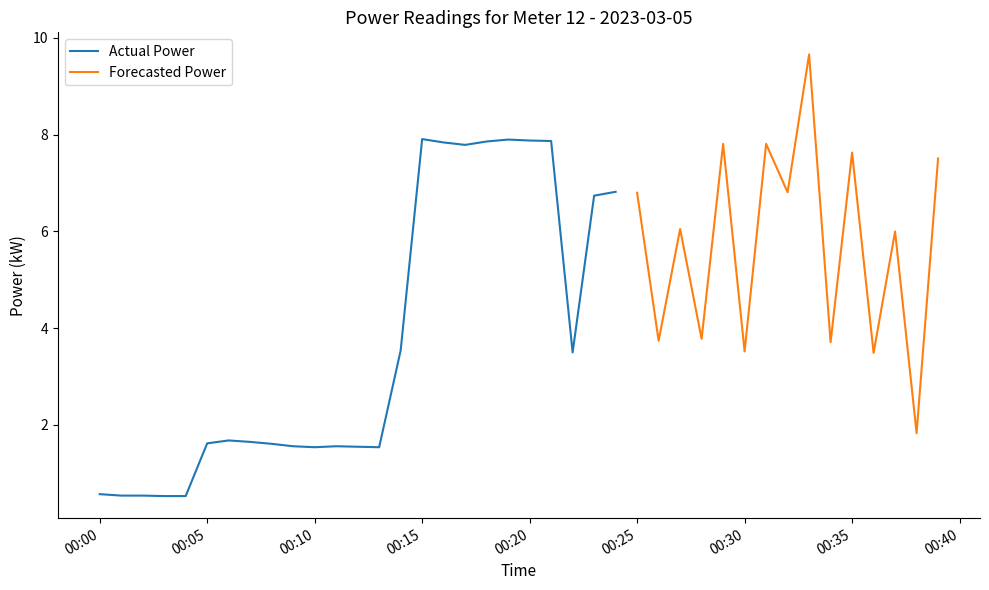

What is the smallest value displayed?

0.5